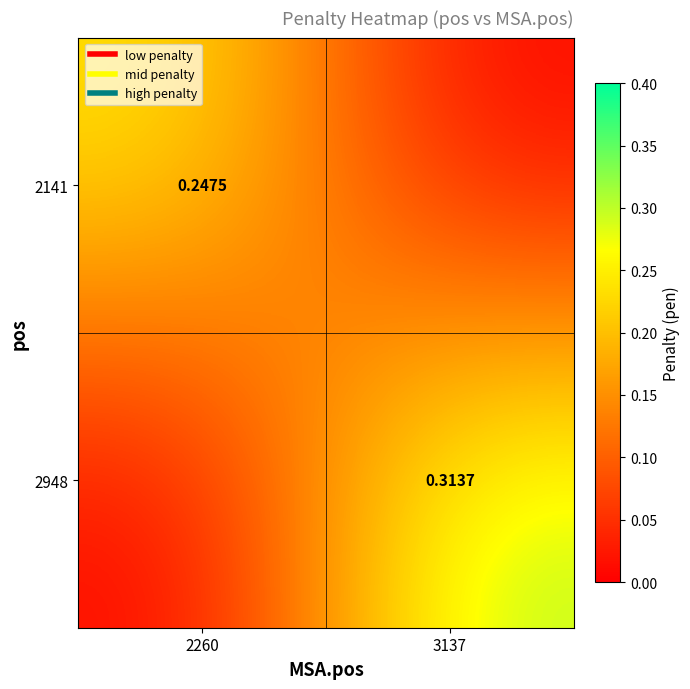

The value of 2948 at 2260 is 0.0. True or false?

True